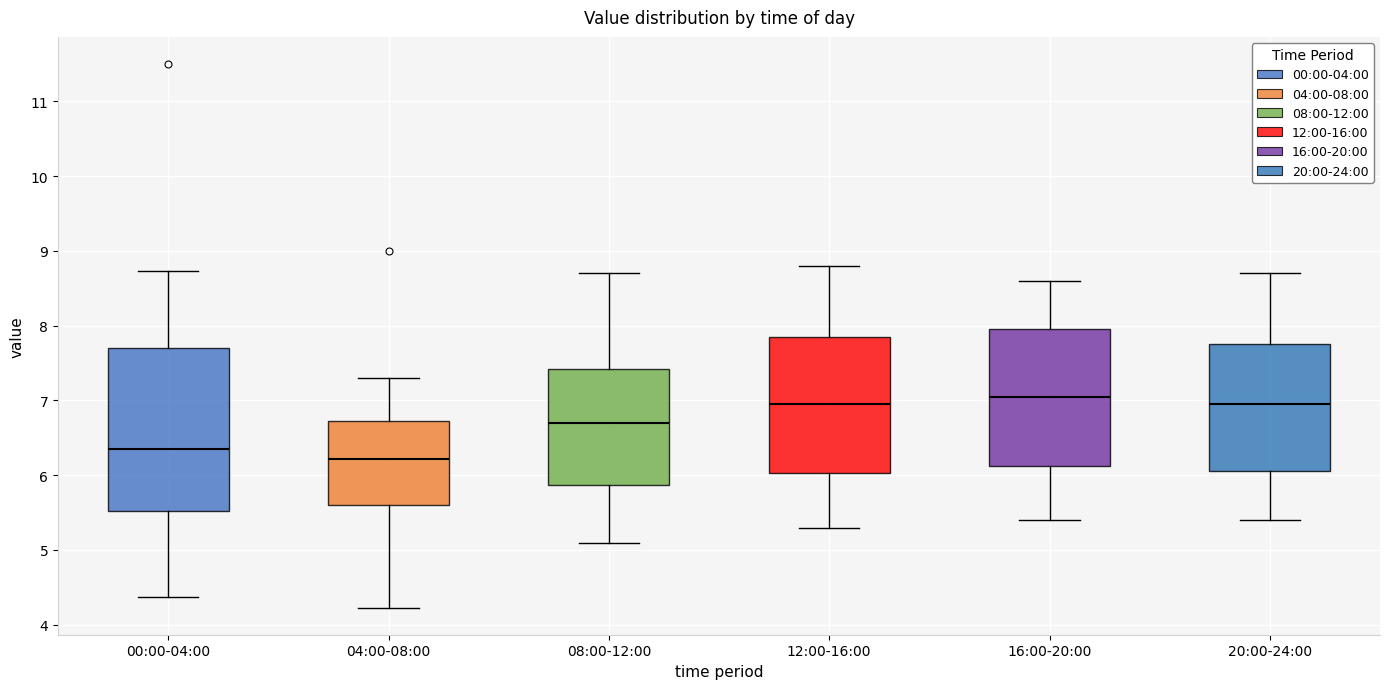

Reading left to right, transcribe this box plot: for each box, give where its median line is, the range the box spans, and where its two whiskers end, as read against the y-axis. The values are not printed on the chart, so give them approximately, as read against the axis.

00:00-04:00: median 6.4, box 5.5 to 7.7, whiskers 4.4 to 8.7
04:00-08:00: median 6.2, box 5.6 to 6.7, whiskers 4.2 to 7.3
08:00-12:00: median 6.7, box 5.9 to 7.4, whiskers 5.1 to 8.7
12:00-16:00: median 7.0, box 6.0 to 7.9, whiskers 5.3 to 8.8
16:00-20:00: median 7.1, box 6.1 to 8.0, whiskers 5.4 to 8.6
20:00-24:00: median 7.0, box 6.1 to 7.8, whiskers 5.4 to 8.7